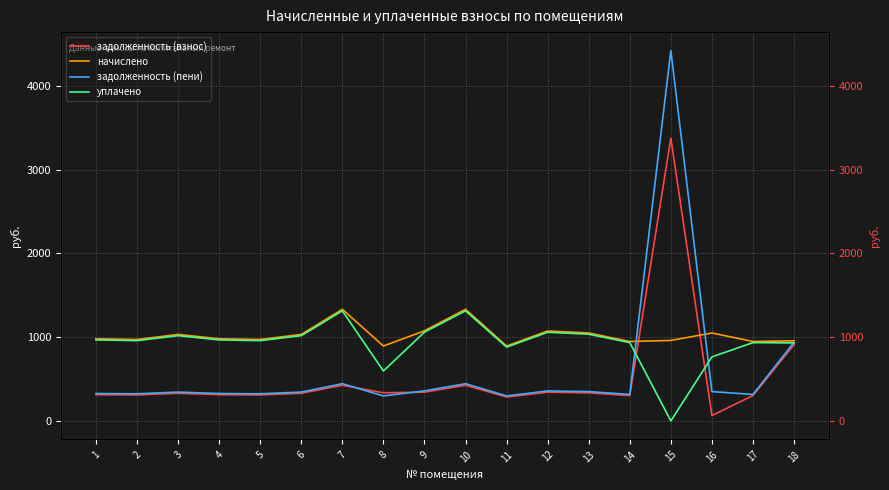

Does the chart display data point markers on the line(s)?

No